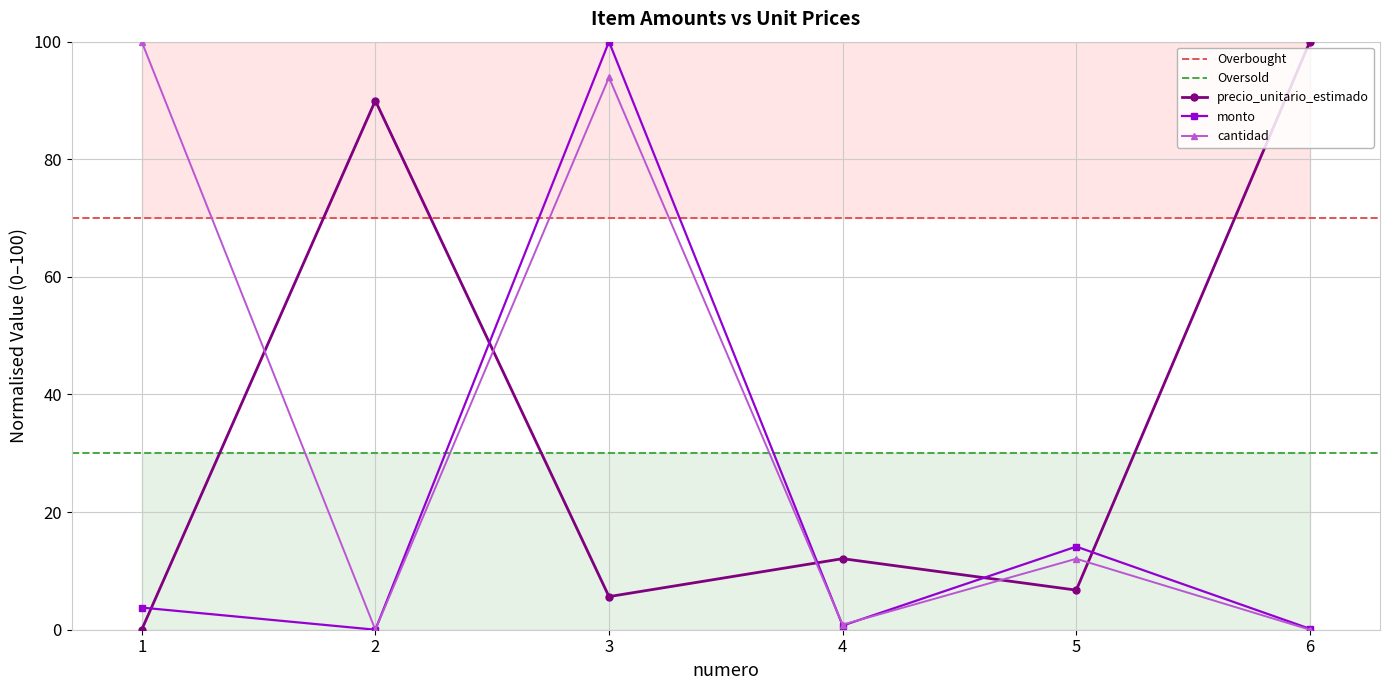

Is the value of monto at 2 greater than the value of precio_unitario_estimado at 6?

No